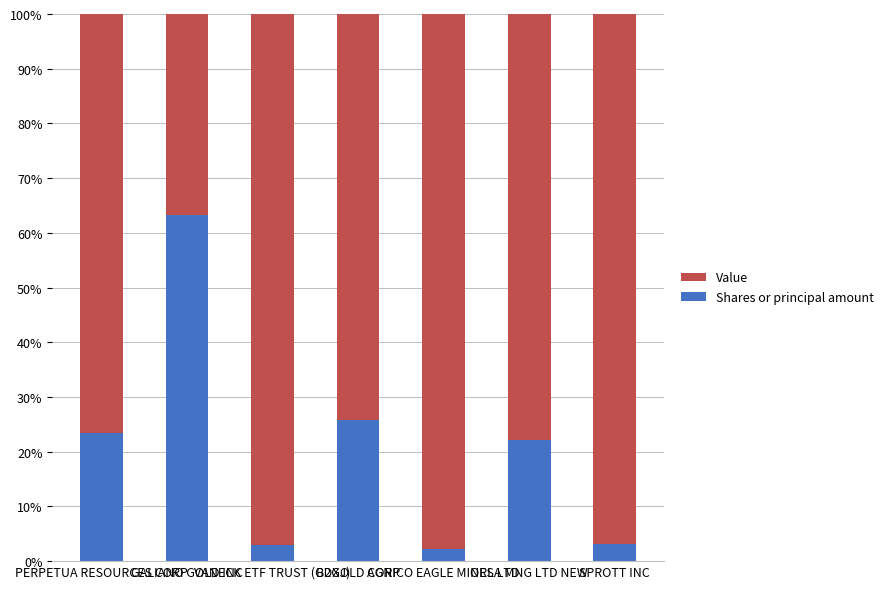

What is the difference between the Shares or principal amount values at PERPETUA RESOURCES CORP and AGNICO EAGLE MINES LTD?

21.3